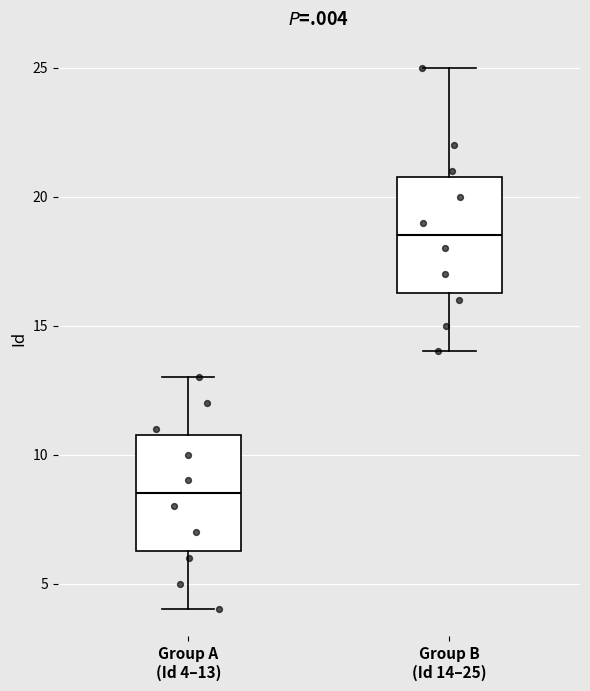

Where is the upper edge of the box for Group B (Id 14–25) on the y-axis? The values are not printed on the chart, so give them approximately, as read against the axis.

21.0